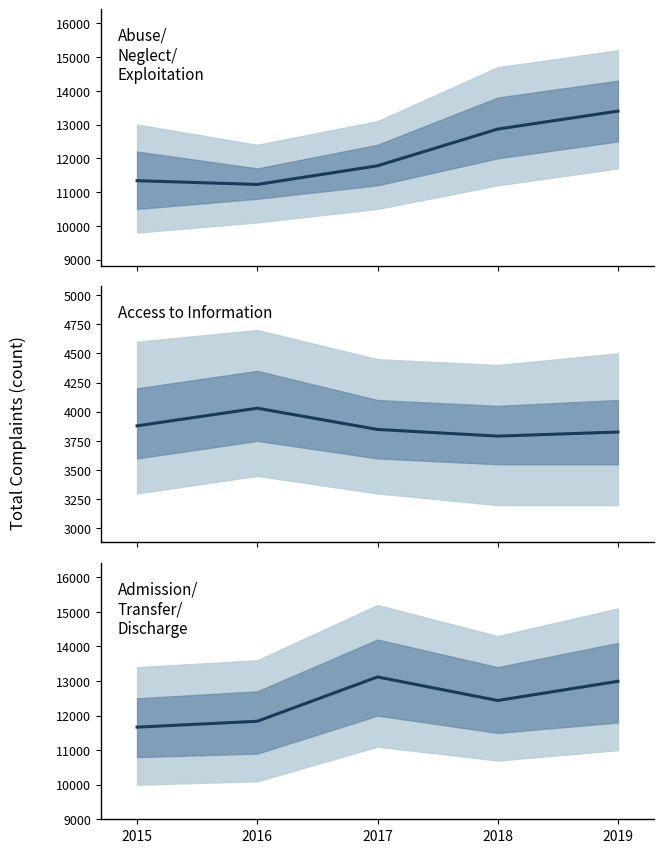

Which series has the largest range (max minus min)?

A. Abuse/Neglect/Exploitation